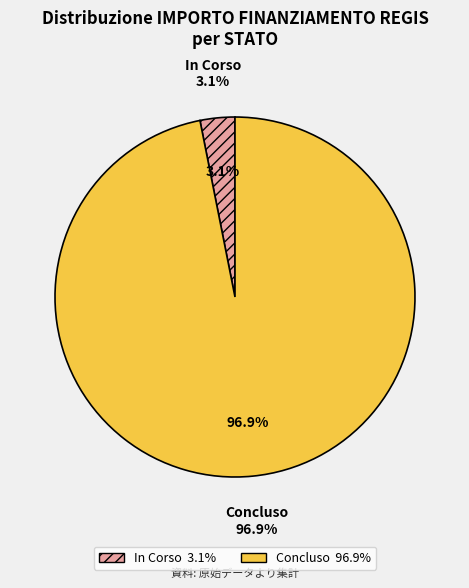

Do 6 and 14 together represent more than half of the pie?

No